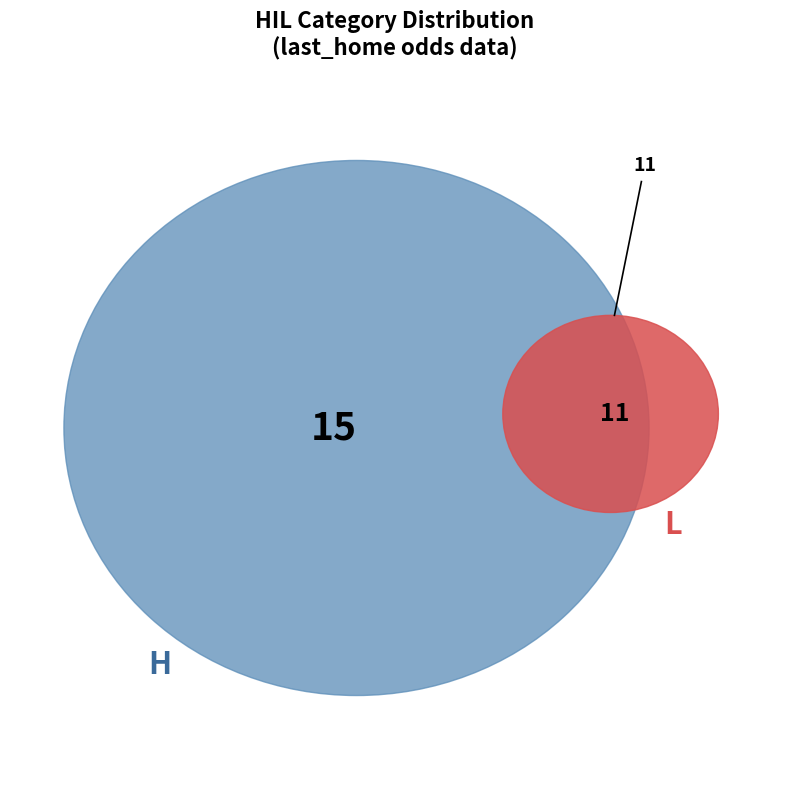

To the nearest percent, what is the combined percentage of L and H?

100%